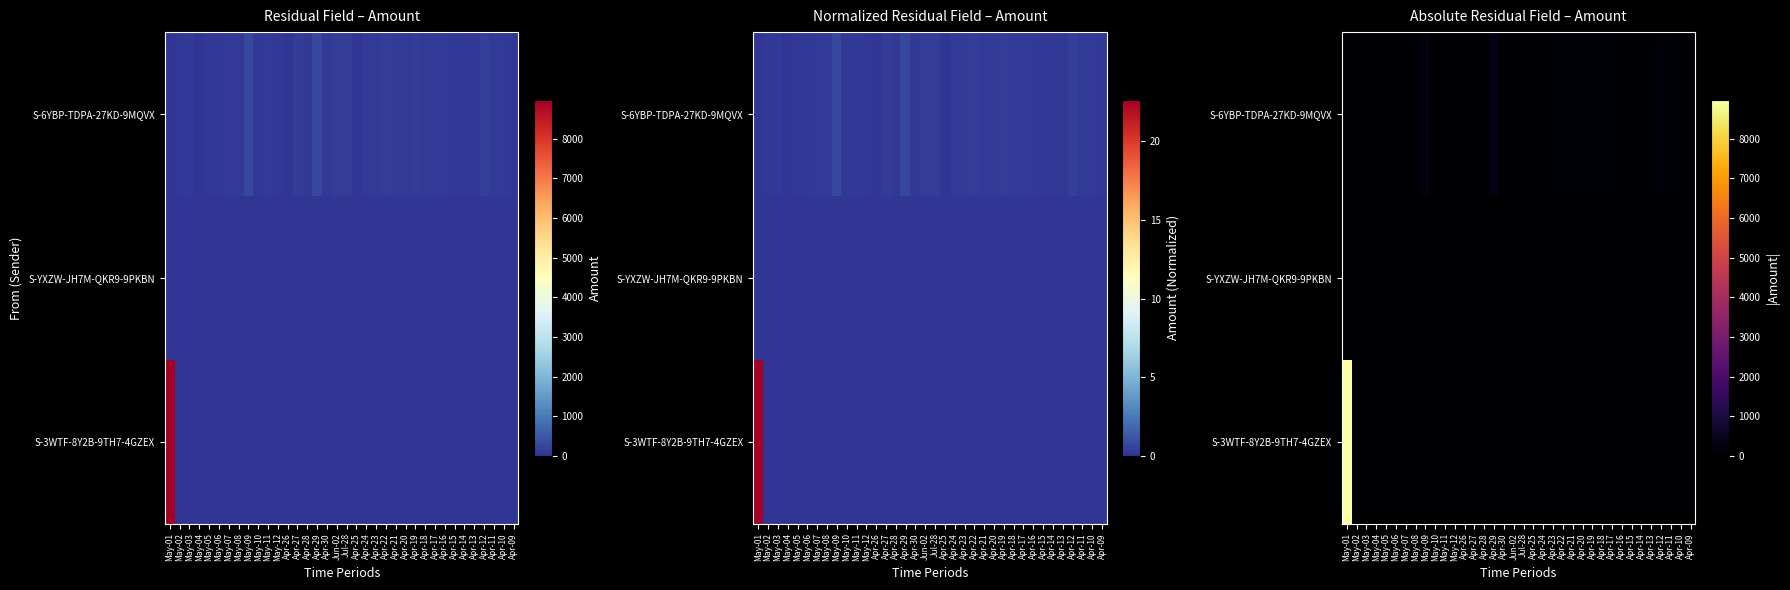

What is the difference between the maximum and minimum values in the S-3WTF-8Y2B-9TH7-4GZEX series?

8982.8